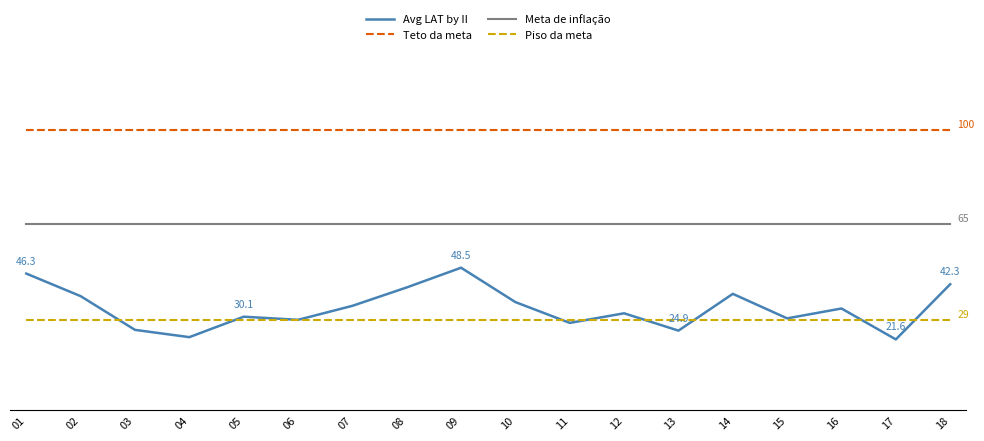

What is the approximate value of Meta de inflação at 07?

65.0